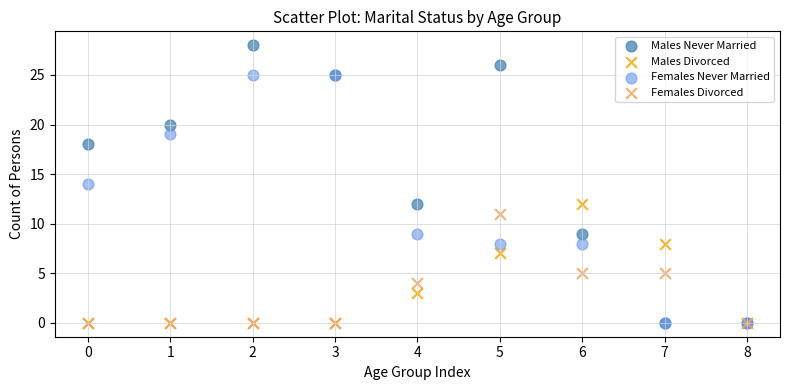

What are all the series names shown in the legend?

Males Never Married, Males Divorced, Females Never Married, Females Divorced